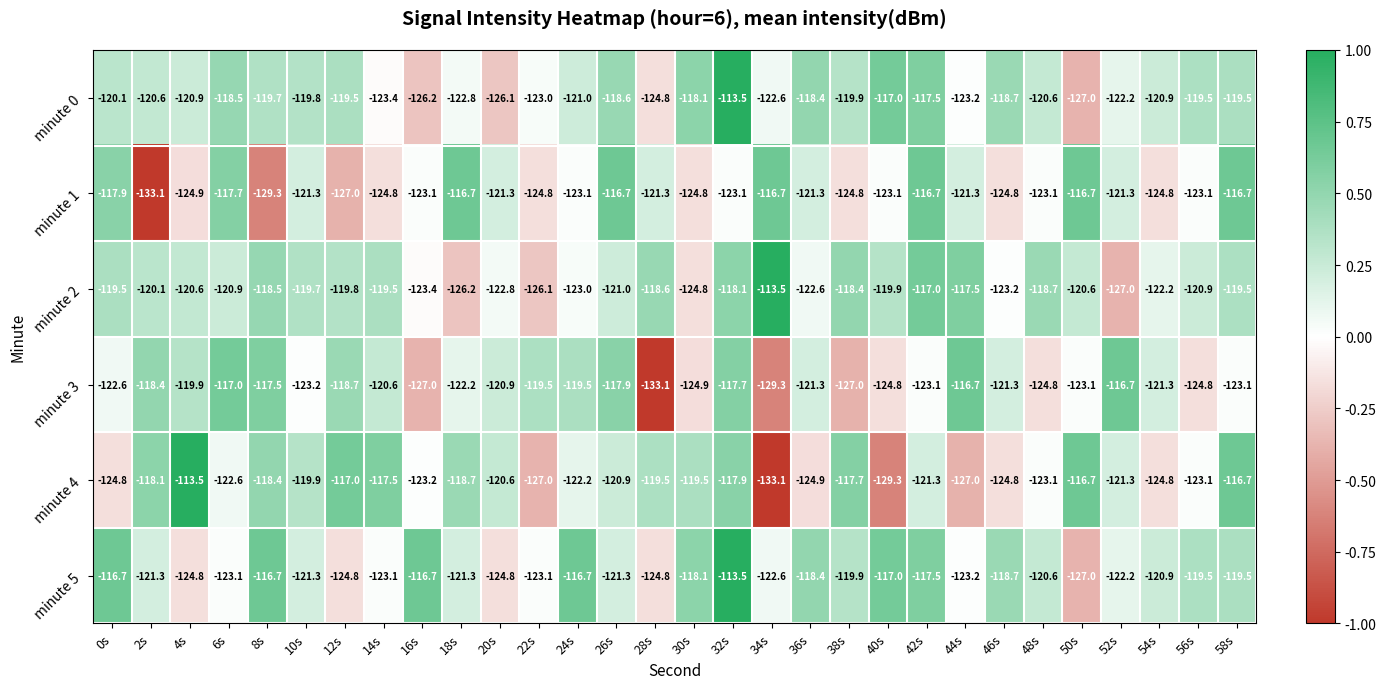

What is the sum of the minute 0 values at 16s and 56s?

-245.7